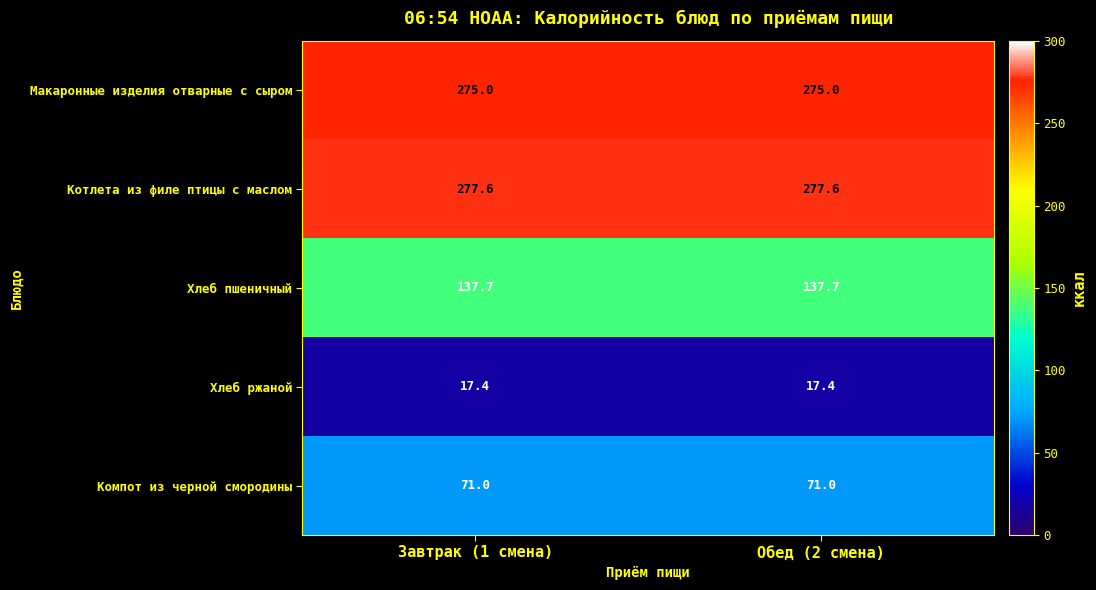

What is the highest value of the Макаронные изделия отварные с сыром series?

275.0